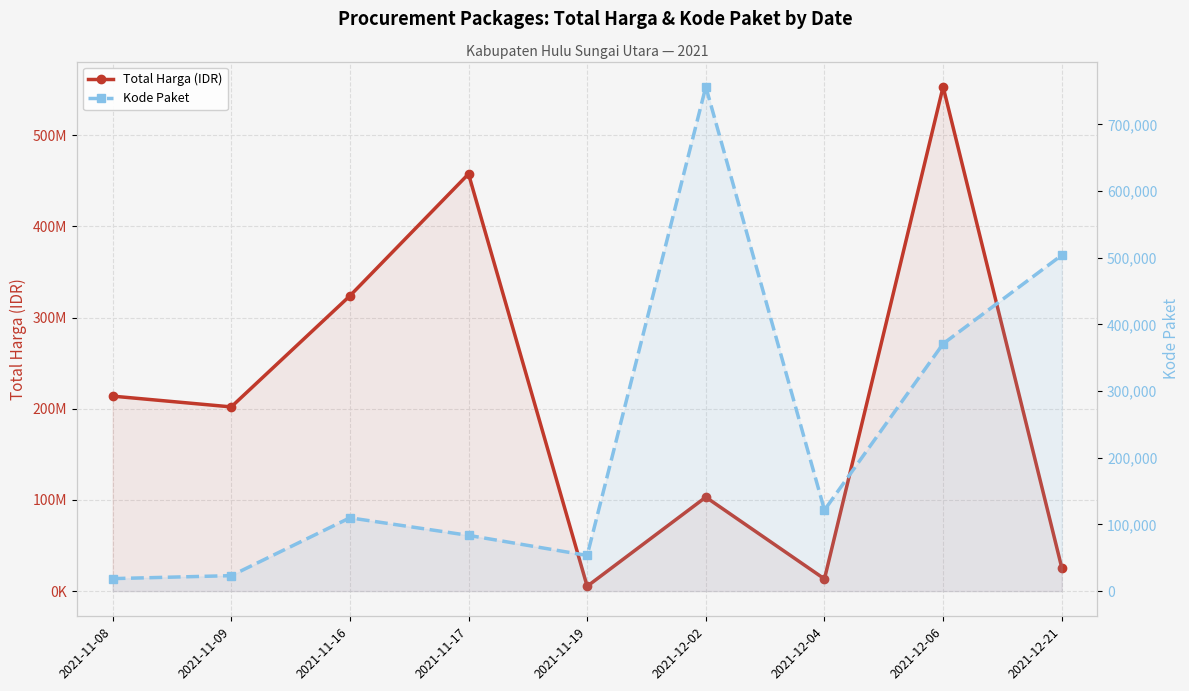

How many lines are shown in the chart?

2